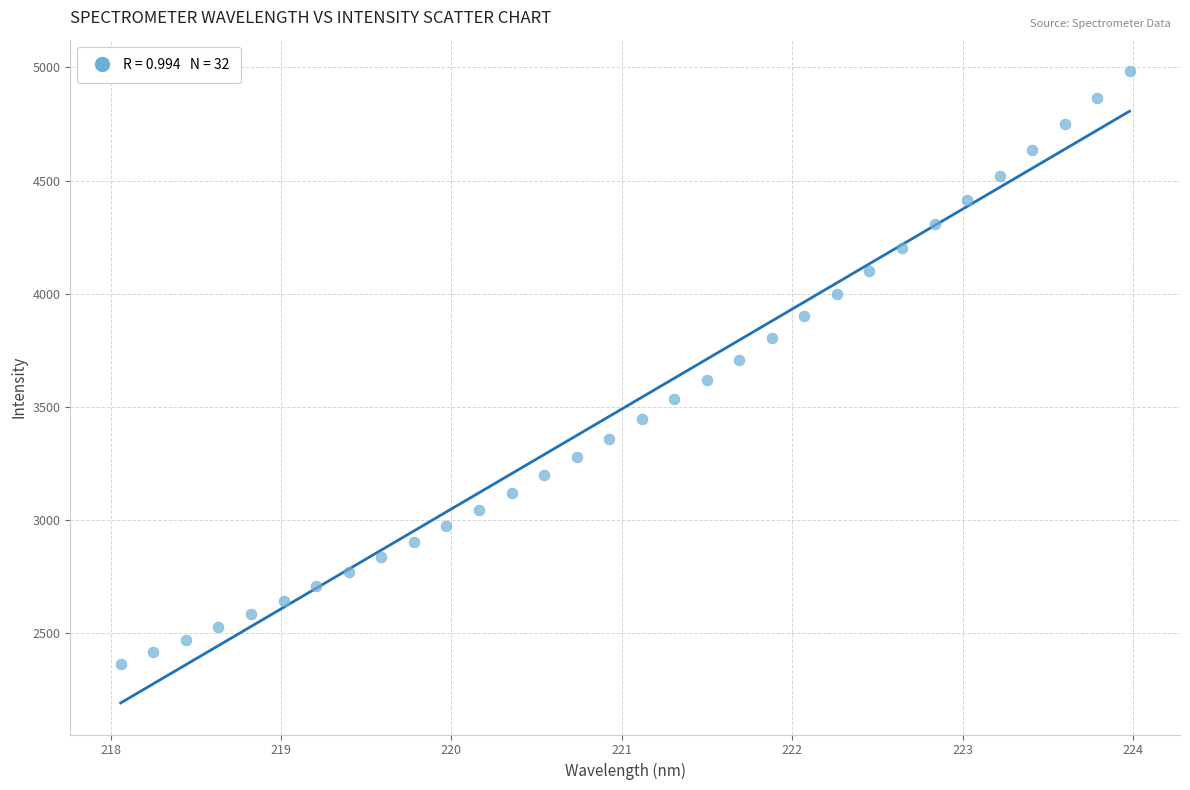

What is the range of Y values (max minus min)?

2617.9